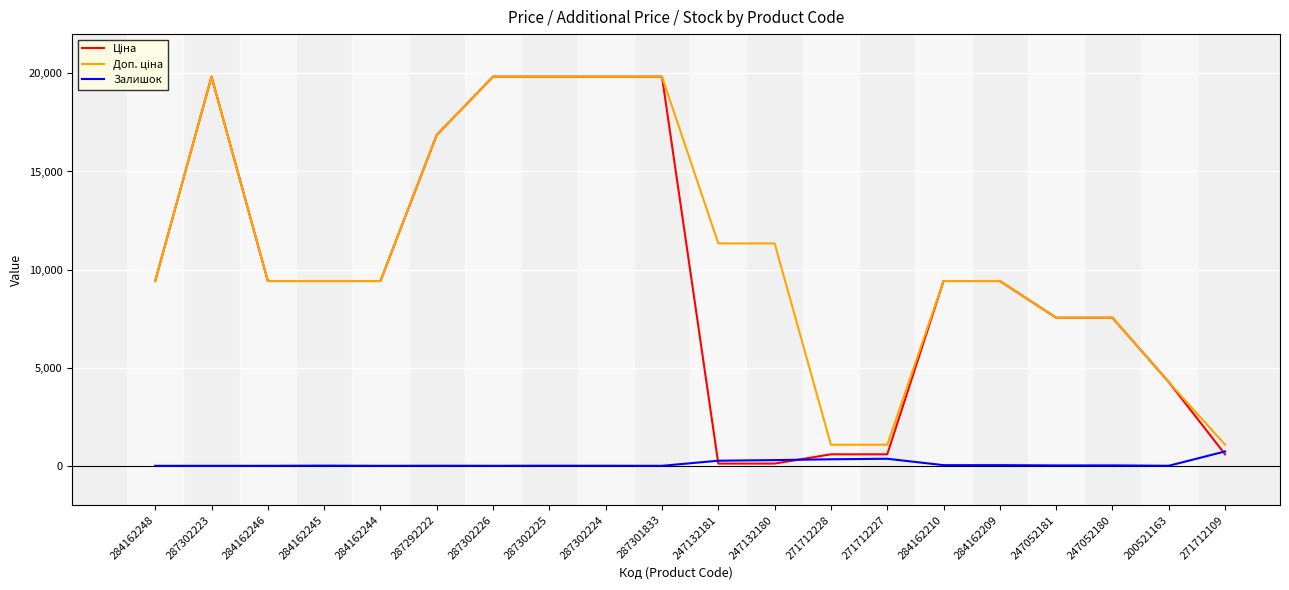

What is the greatest value displayed?

19831.1